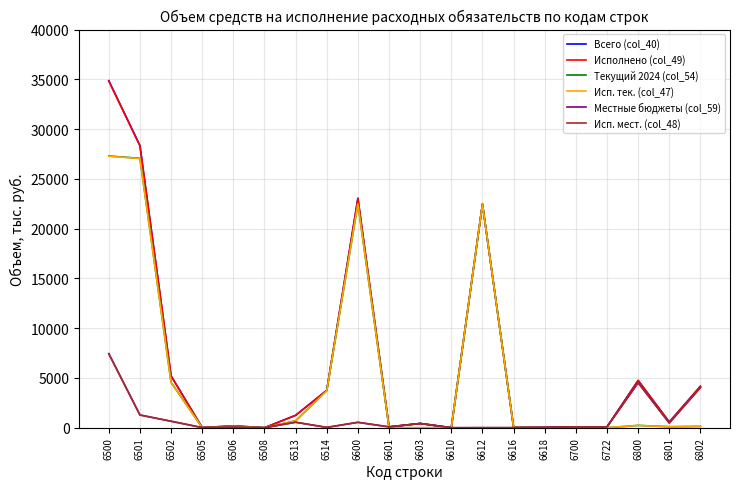

What is the maximum value shown in the chart?

34860.9